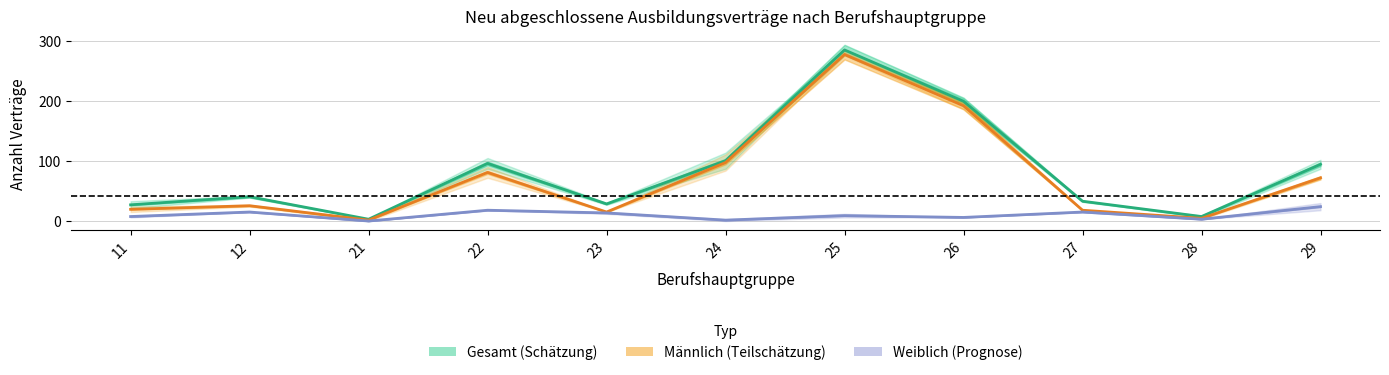

List the labels in order of gesamt_2016 value, largest first.

25, 26, 24, 22, 29, 12, 27, 23, 11, 28, 21